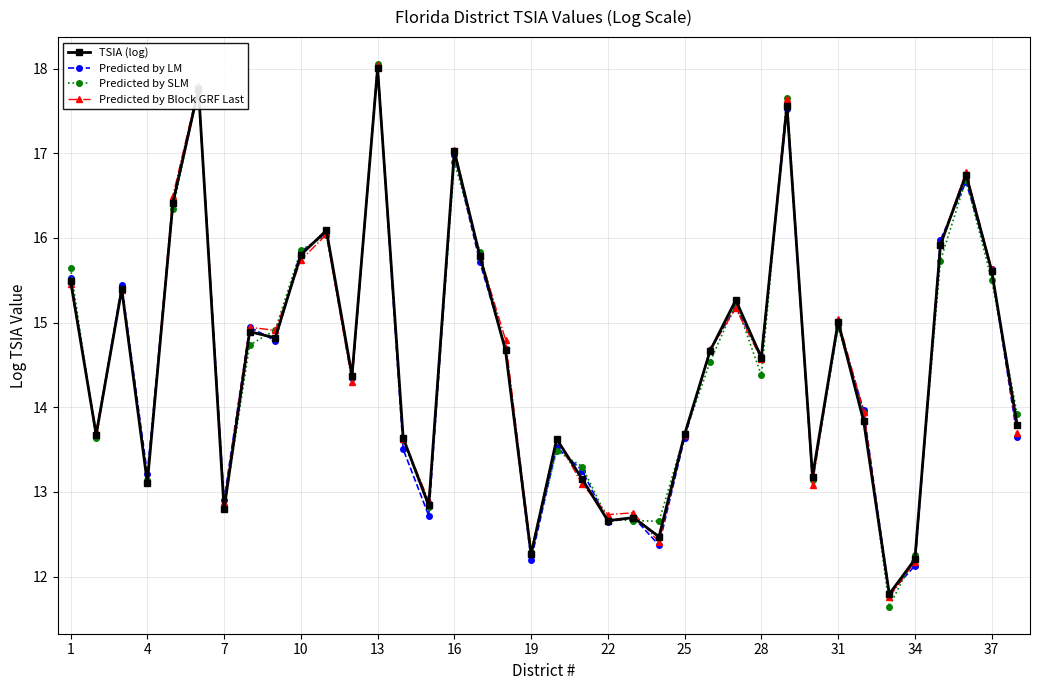

True or false: TSIA (log) has more than 2 points higher than both neighbors.

True